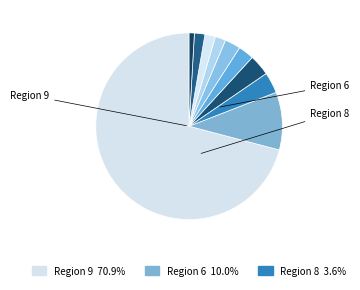

Count the number of slices in the pie.

10